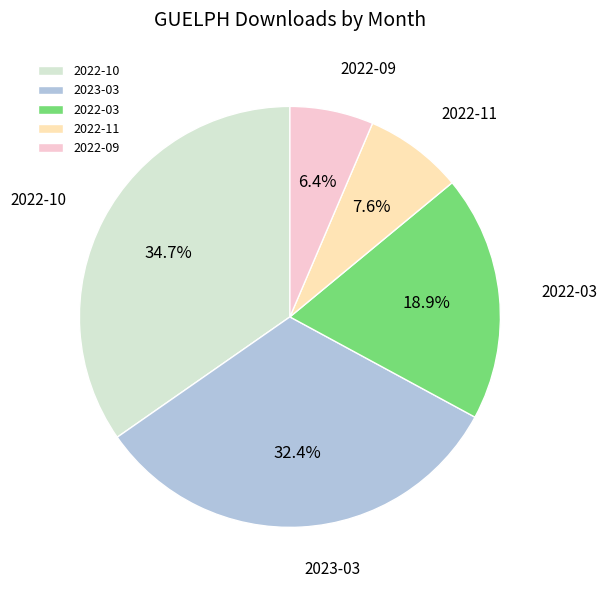

Is 2022-10 the majority of the pie?

No